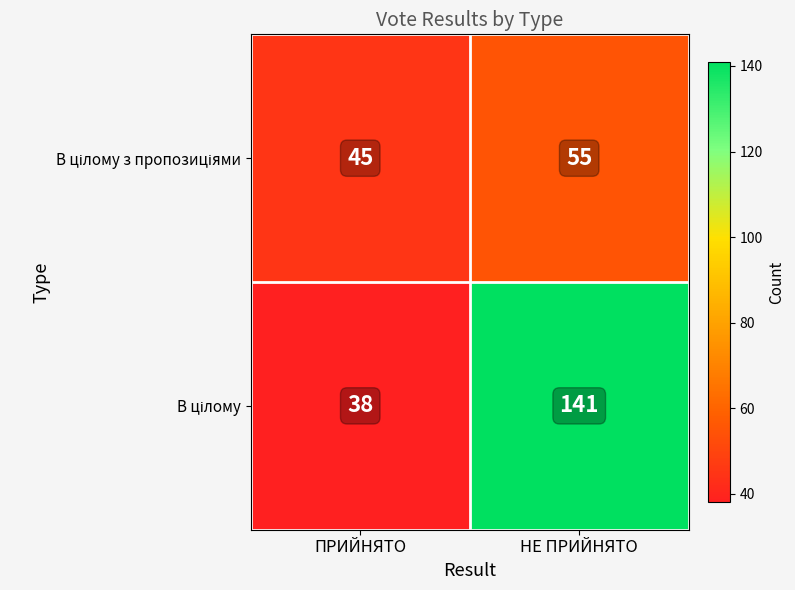

Which label corresponds to the largest value in the chart?

НЕ ПРИЙНЯТО